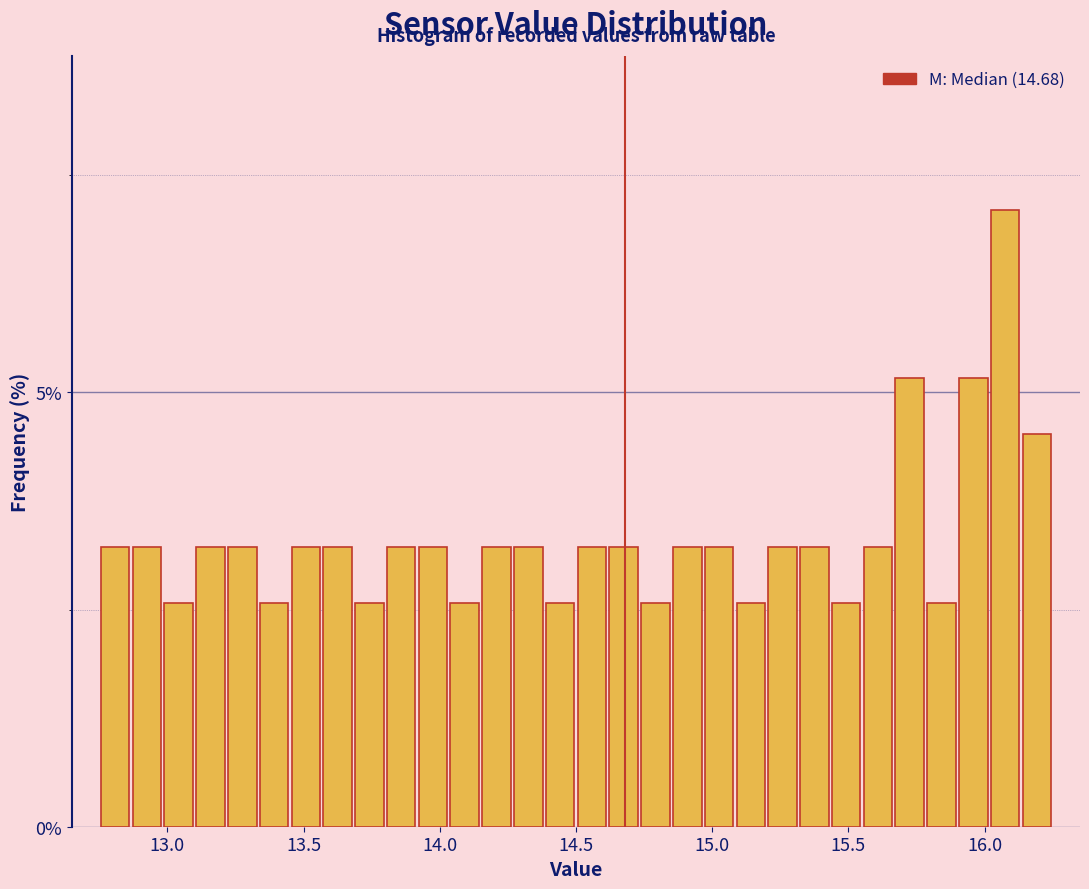

Read against the x-axis, roughly where is the centre of the tallest bar?

16.10